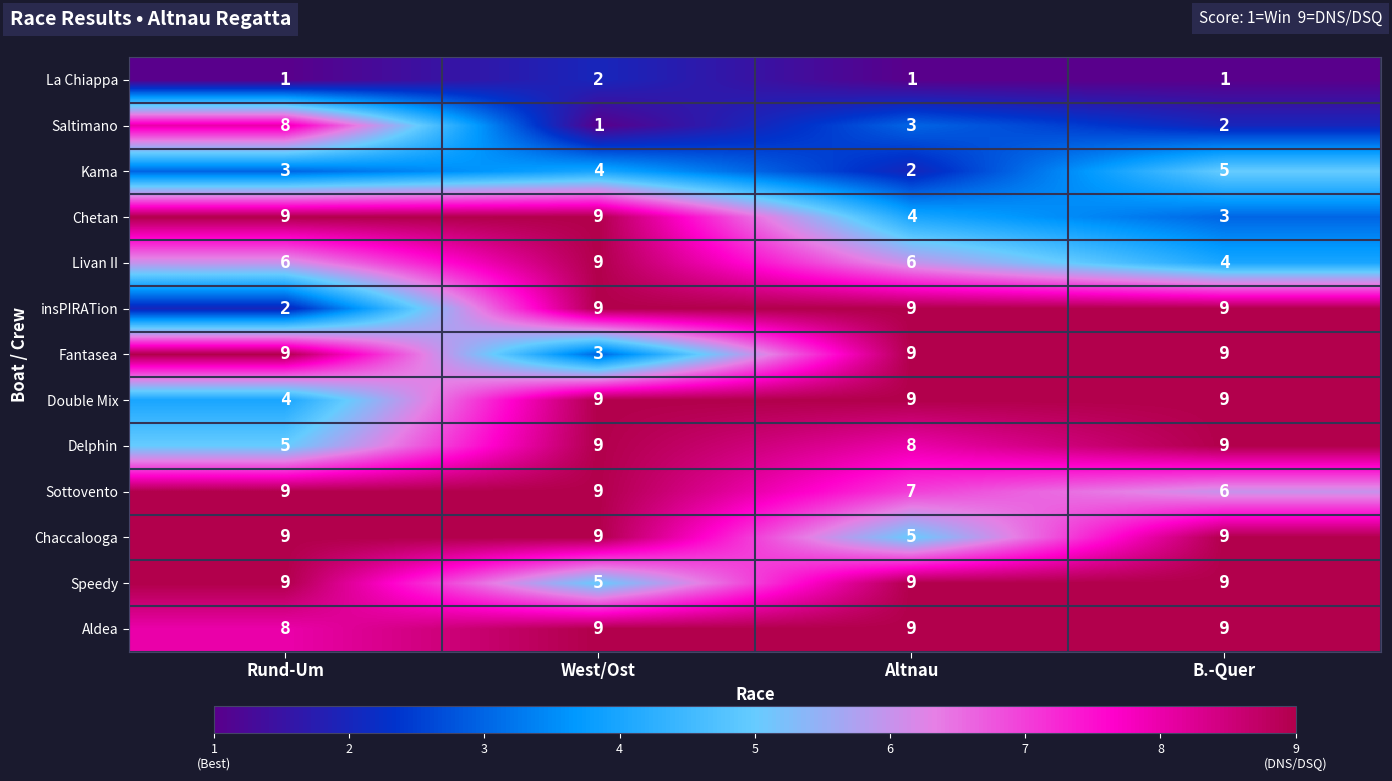

Which category has the lowest value in the Chetan series?

B.-Quer